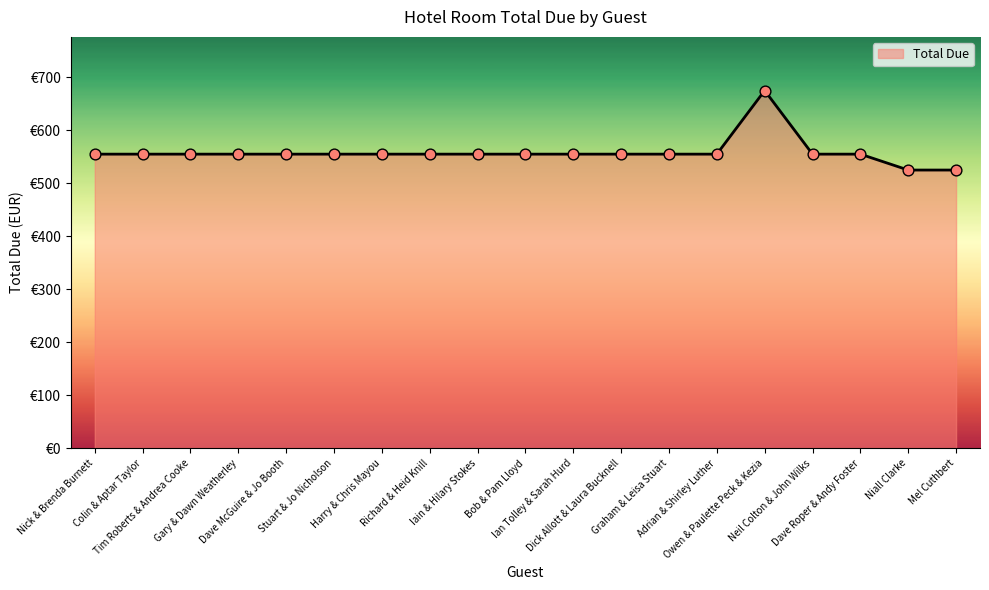

Between Iain & Hilary Stokes and Gary & Dawn Weatherley, which is larger?

Iain & Hilary Stokes